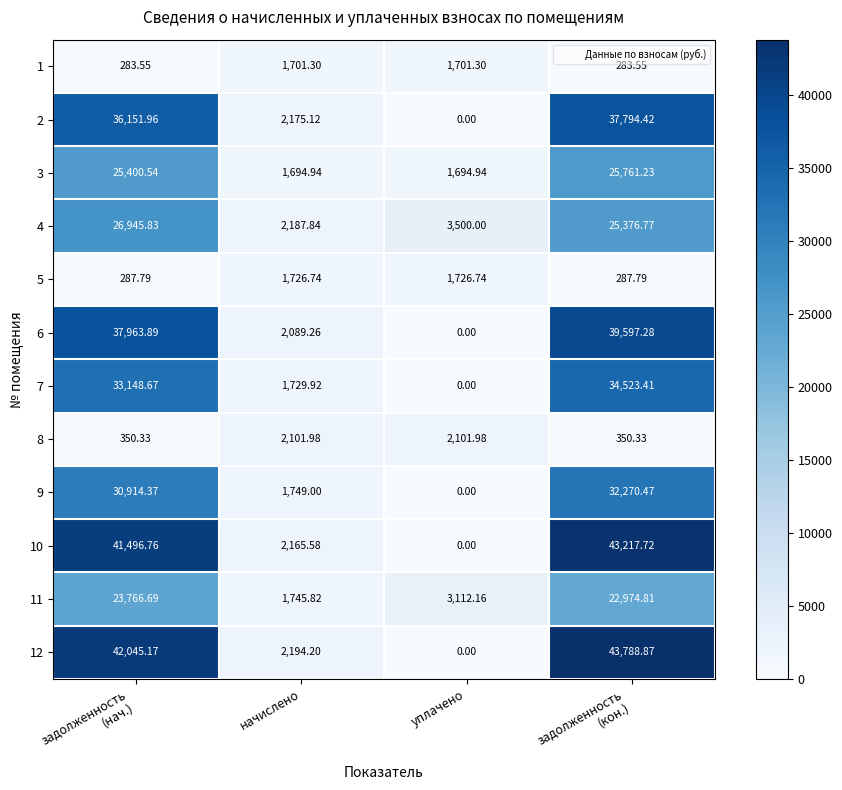

At which label is 9 closest to 16135?

начислено